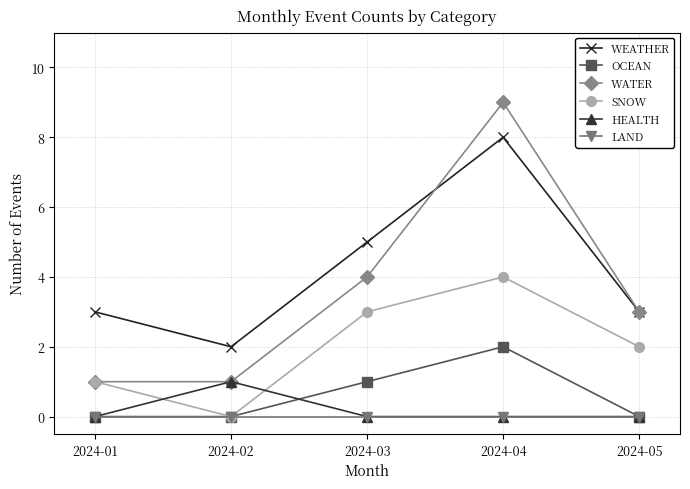

Which series changed the most between 2024-01 and 2024-05?

WATER